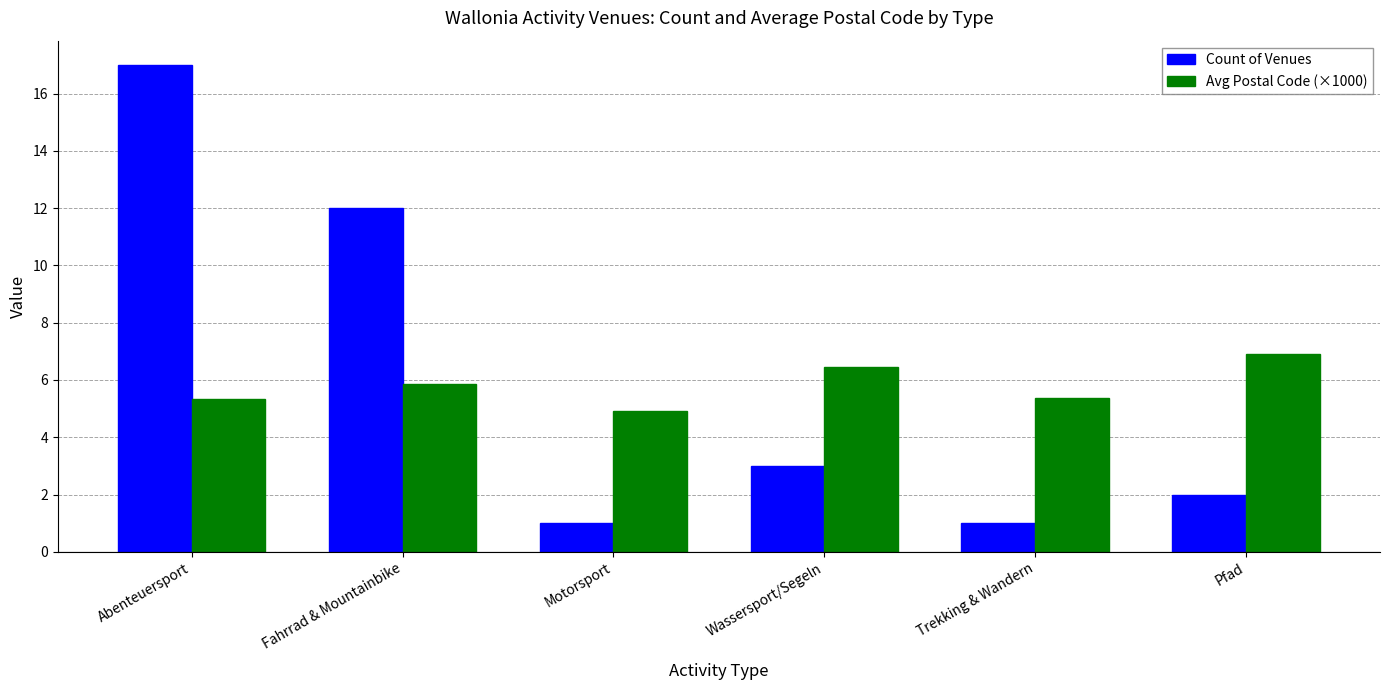

At how many categories does at least one series exceed 4?

6